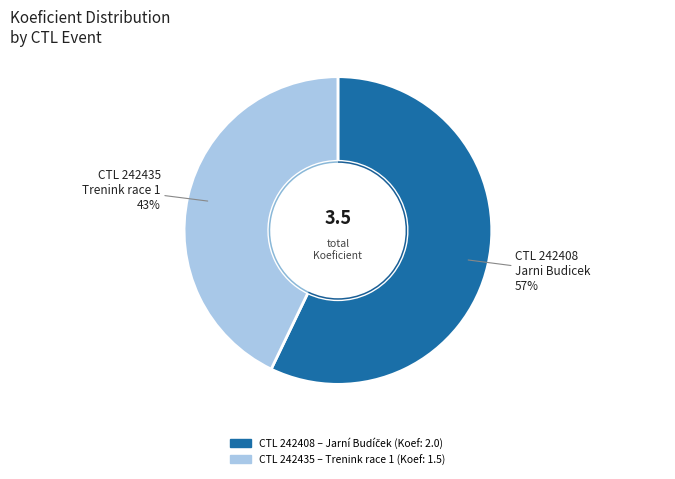

To the nearest percent, what is the combined percentage of 242408 and 242435?

100%